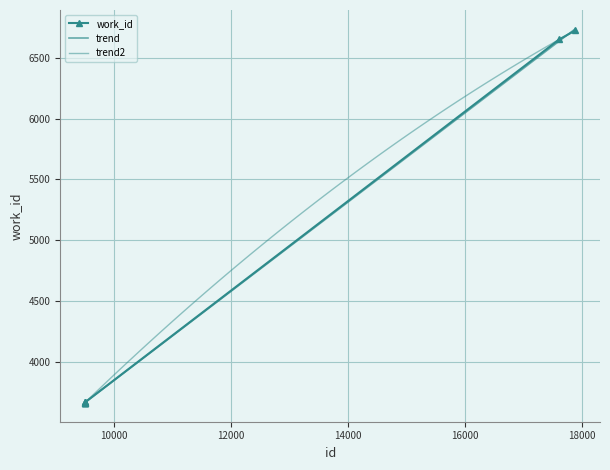

How many values in the work_id series are below 3668?

5